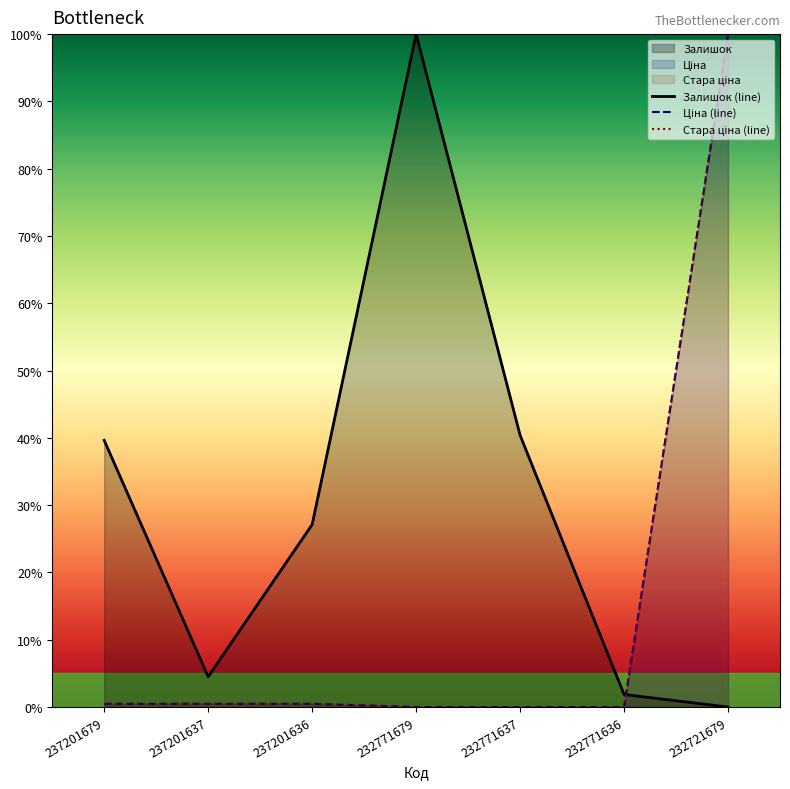

Rank the series at 232771637 from highest to lowest value.

Залишок (line), Ціна (line), Стара ціна (line)